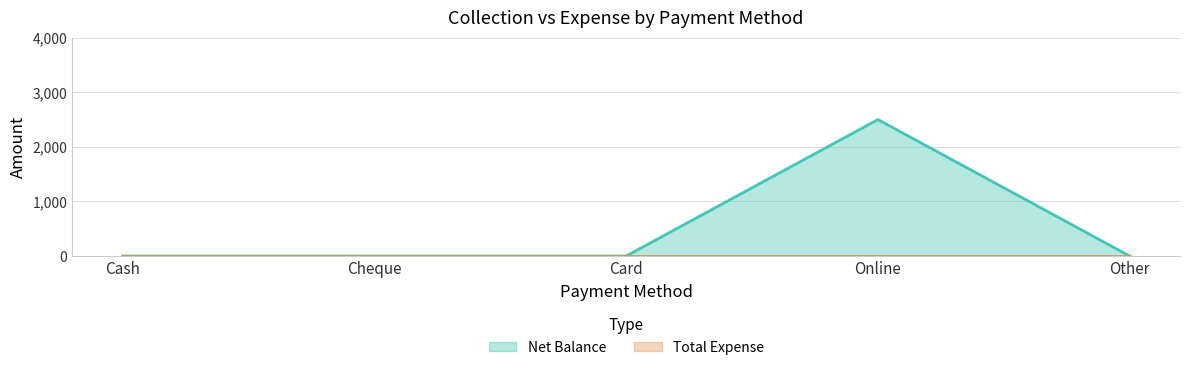

Which category has the lowest value across all series?

Cash